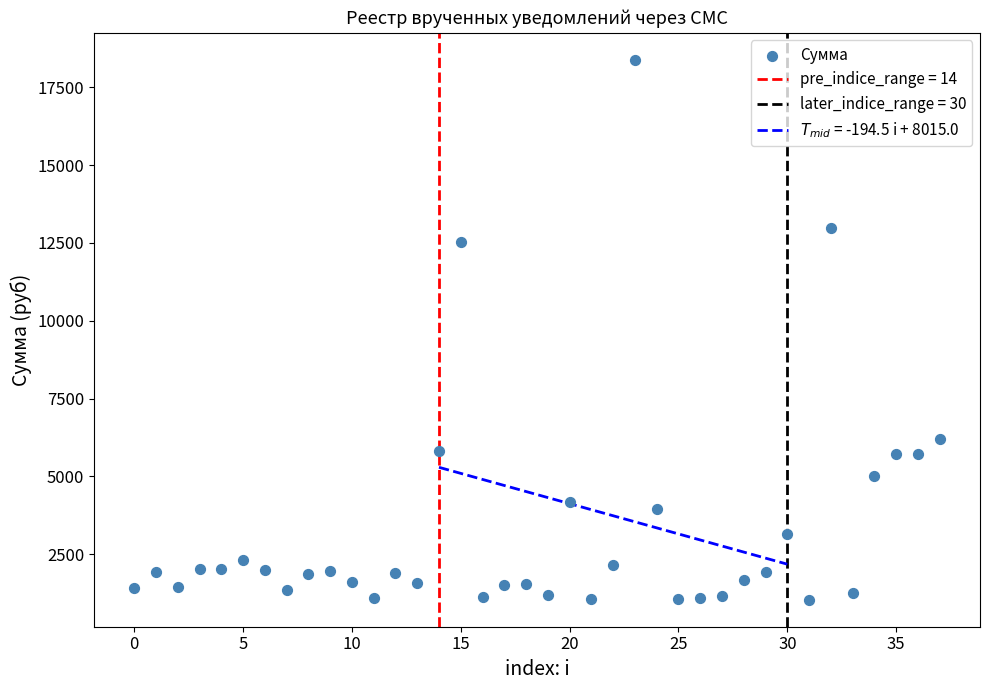

What is the range of Y values (max minus min)?

17344.1